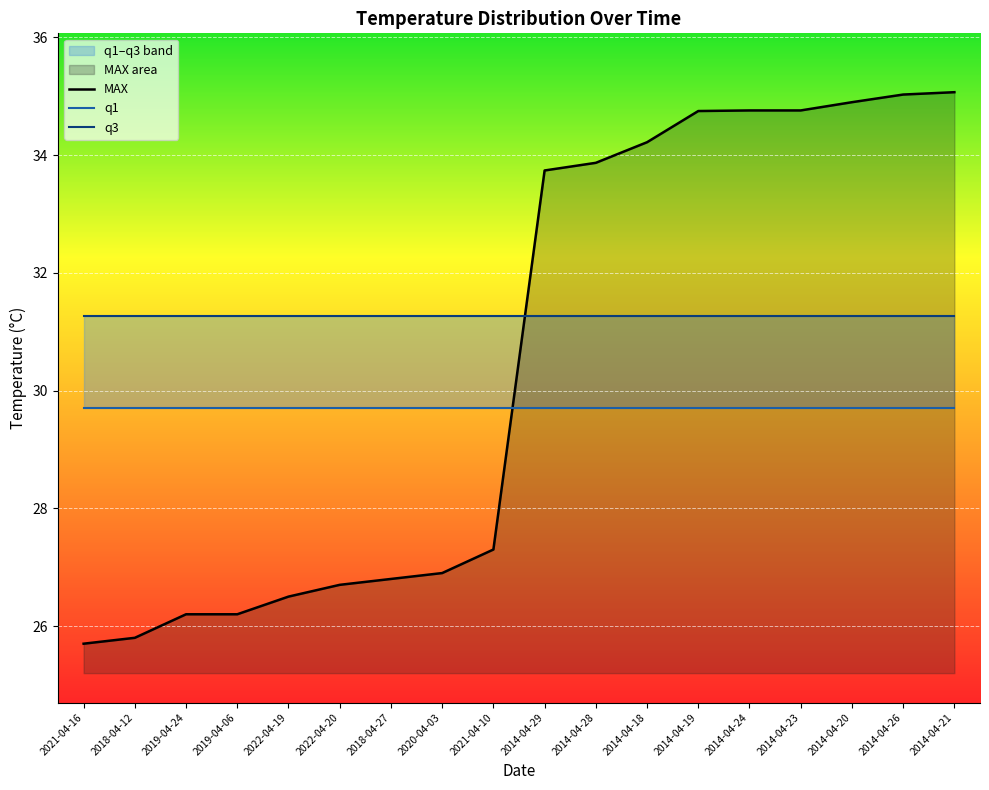

What is the maximum value shown in the chart?

35.1